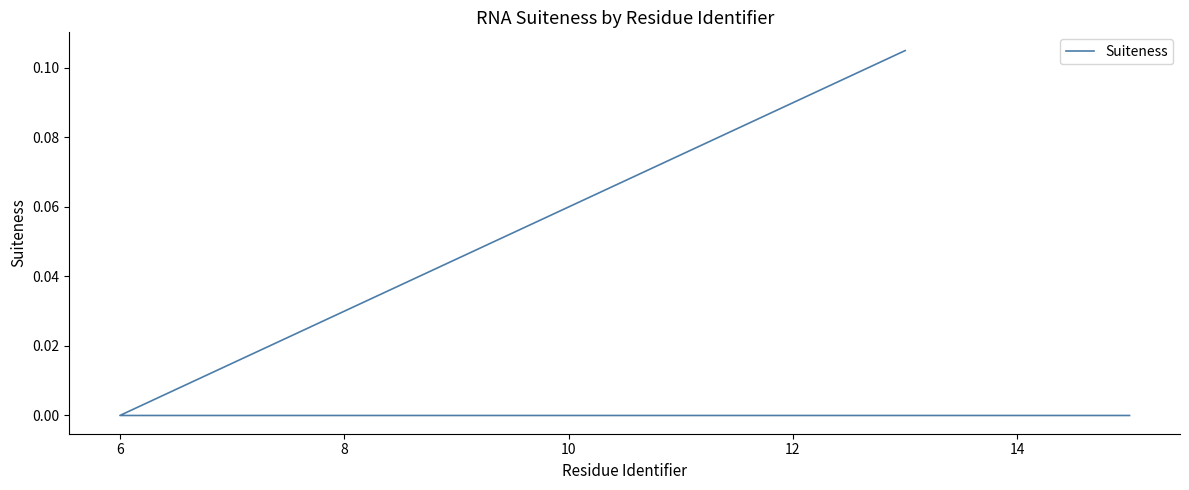

The value at 8 is 0.0. True or false?

True